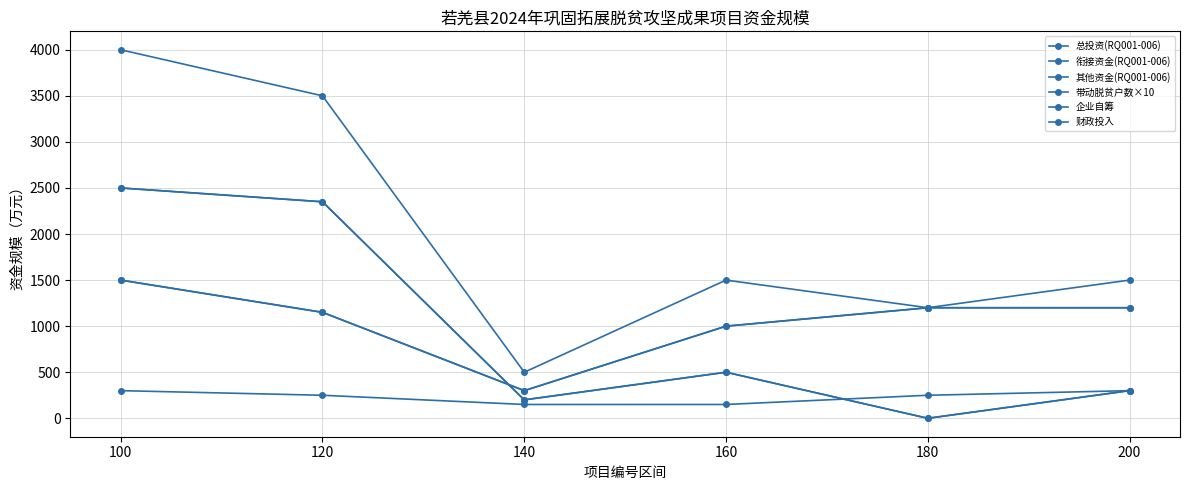

Where does the 财政投入 series first go above 1200?

100